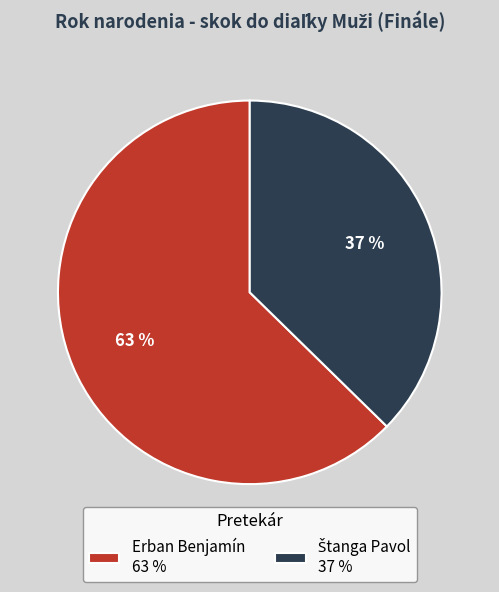

Which category has the biggest portion of the pie?

Erban Benjamín